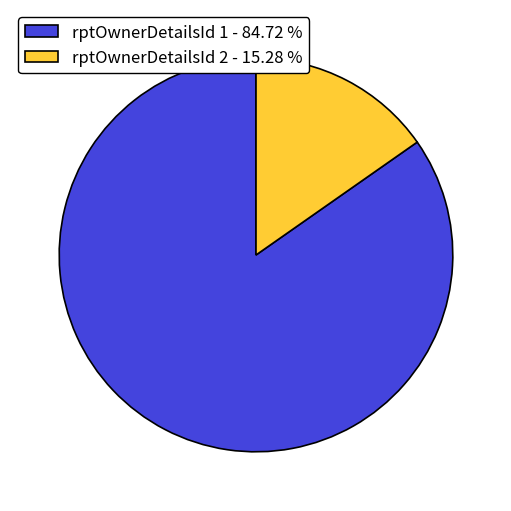

Approximately how many times larger is the value at rptOwnerDetailsId 1 - 84.72 % compared to rptOwnerDetailsId 2 - 15.28 %?

5.5